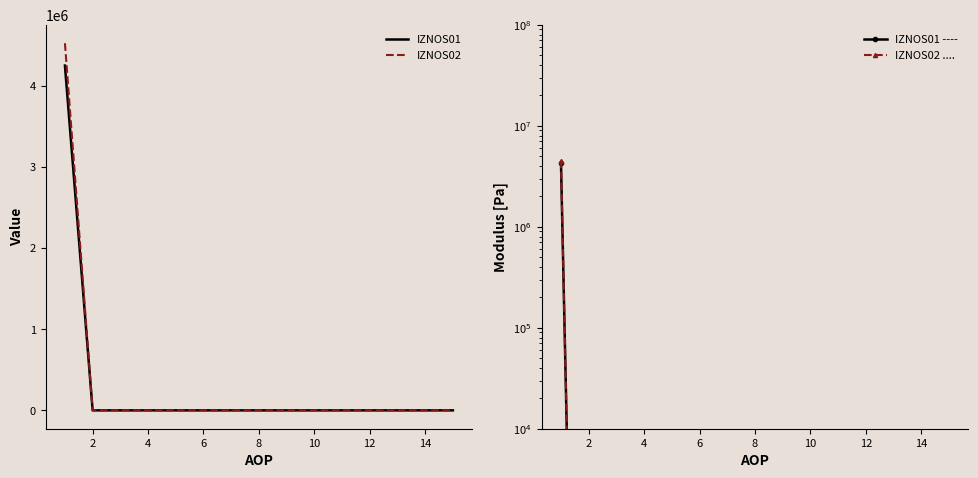

How many lines are shown in the chart?

2